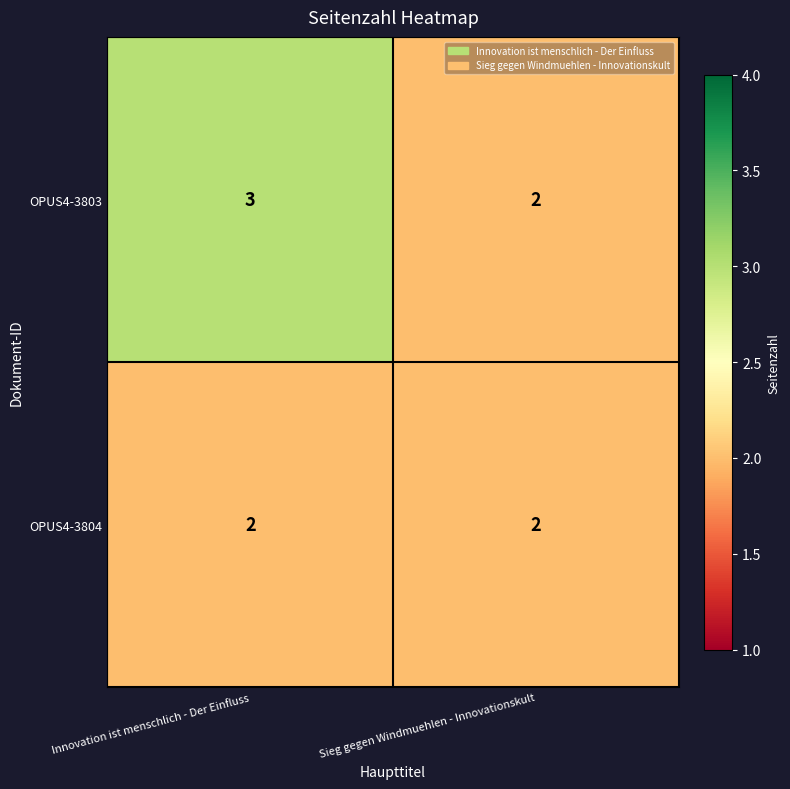

What is the sum of the OPUS4-3803 values at Sieg gegen Windmuehlen - Innovationskult and Innovation ist menschlich - Der Einfluss?

5